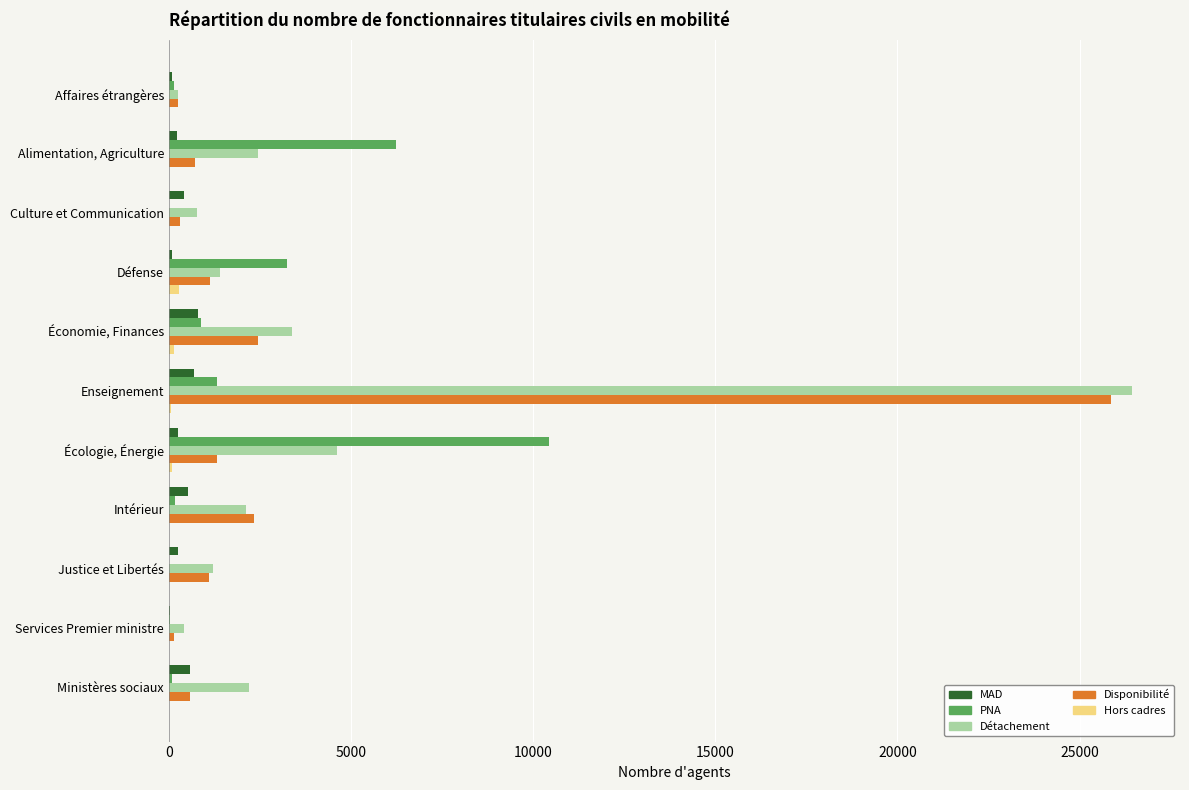

Which series changed the most between Économie, Finances and Justice et Libertés?

Détachement